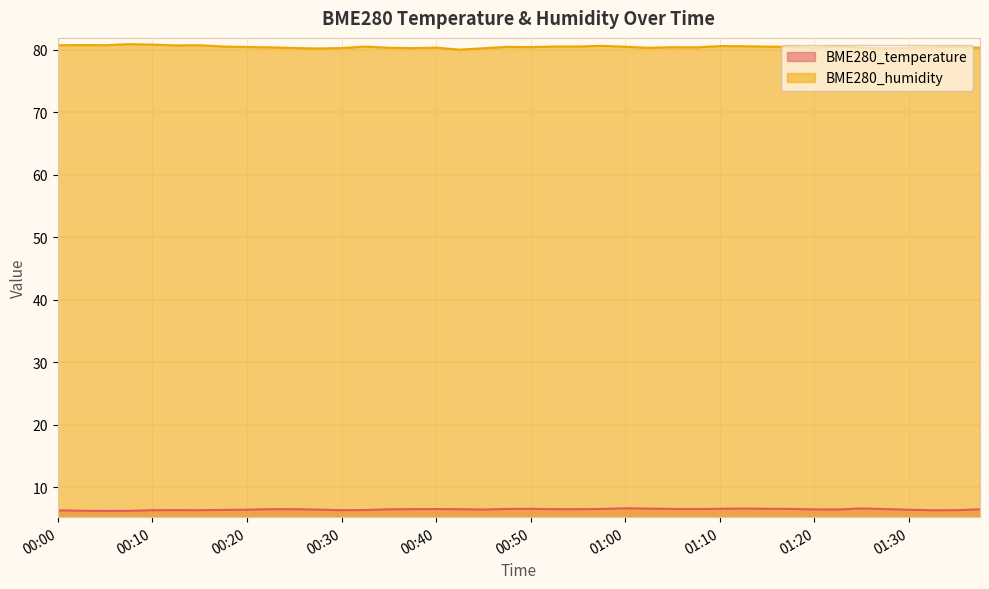

Between 00:47 and 00:57, which series saw the biggest shift?

BME280_humidity